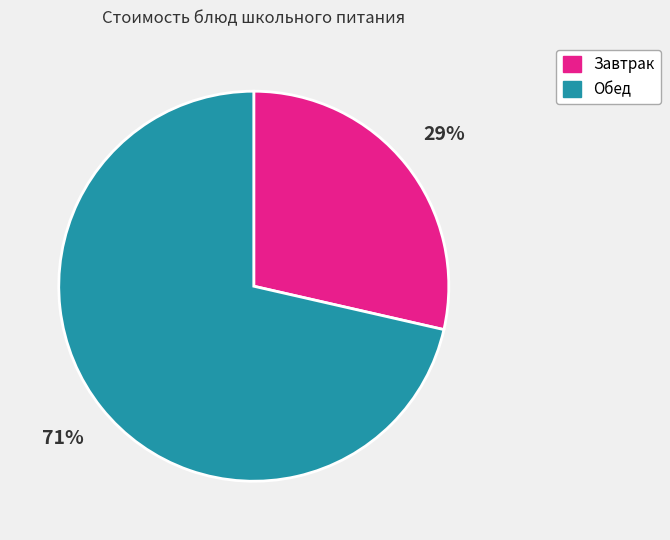

Count the number of slices in the pie.

2